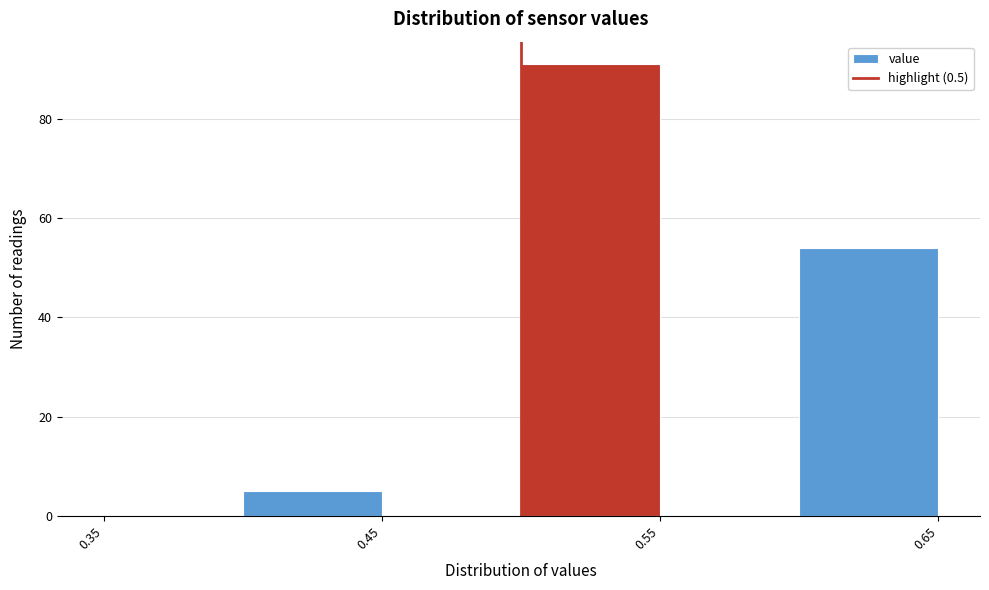

Which range on the x-axis has the tallest bar?

0.50 to 0.55